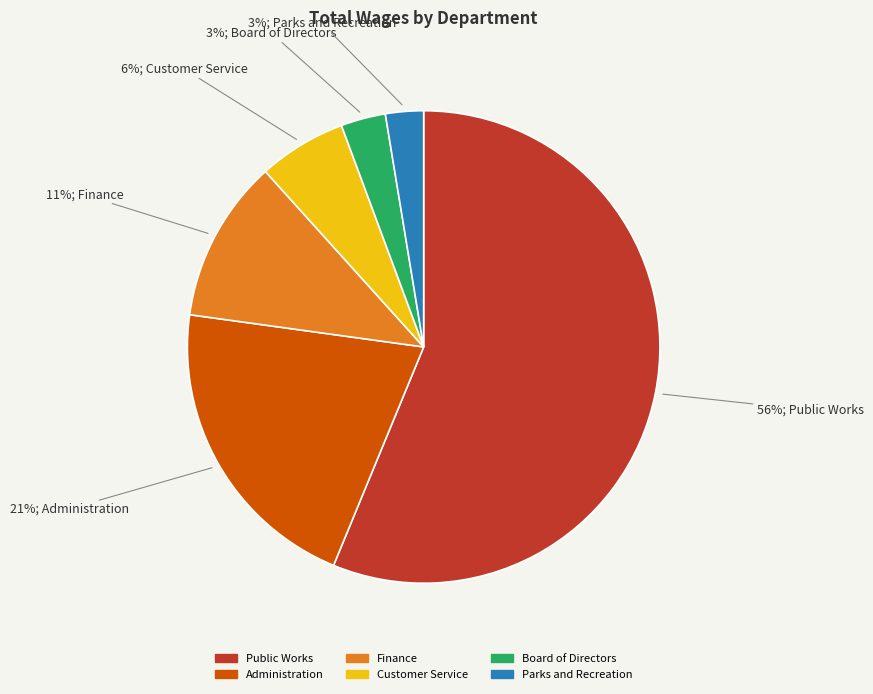

Between Parks and Recreation and Administration, which is larger?

Administration